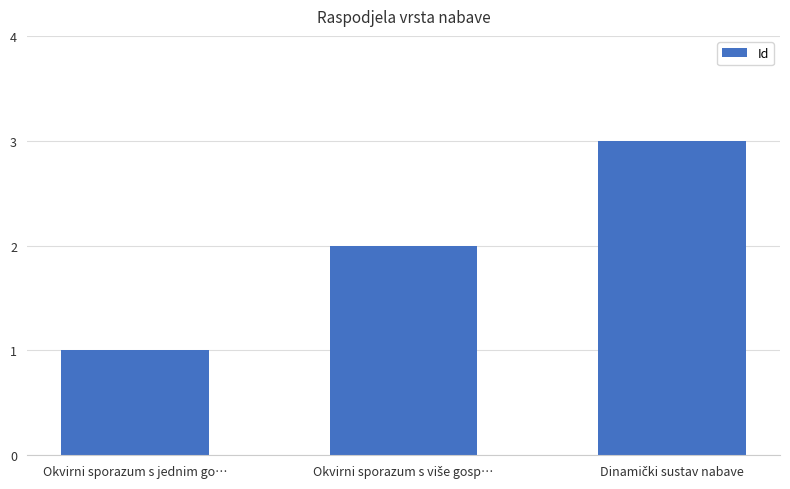

What is the label of the 1st bar from the left?

Okvirni sporazum s jednim go…